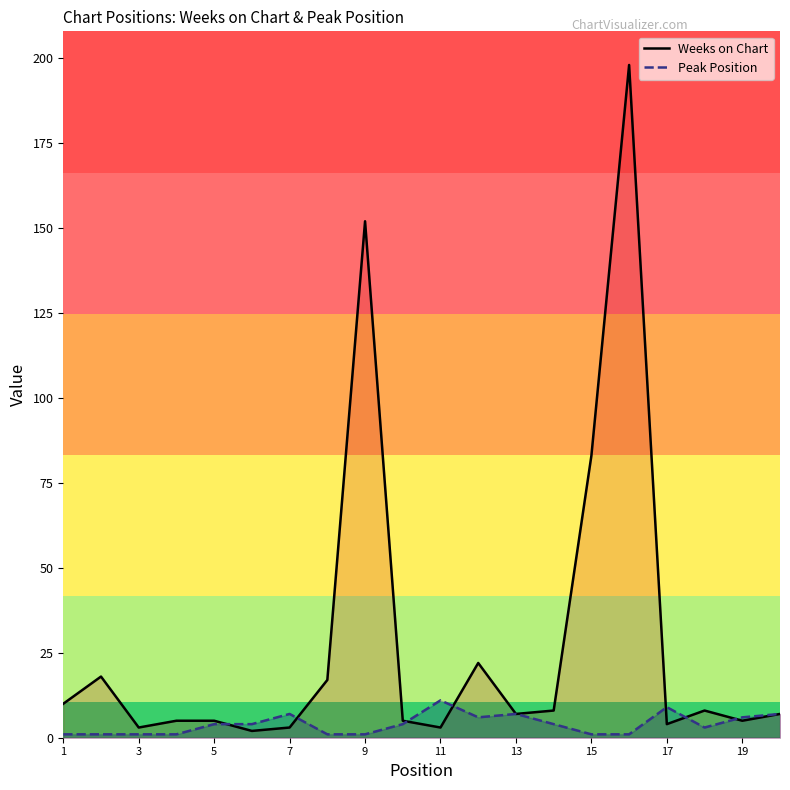

Which series has the largest range (max minus min)?

Weeks on Chart